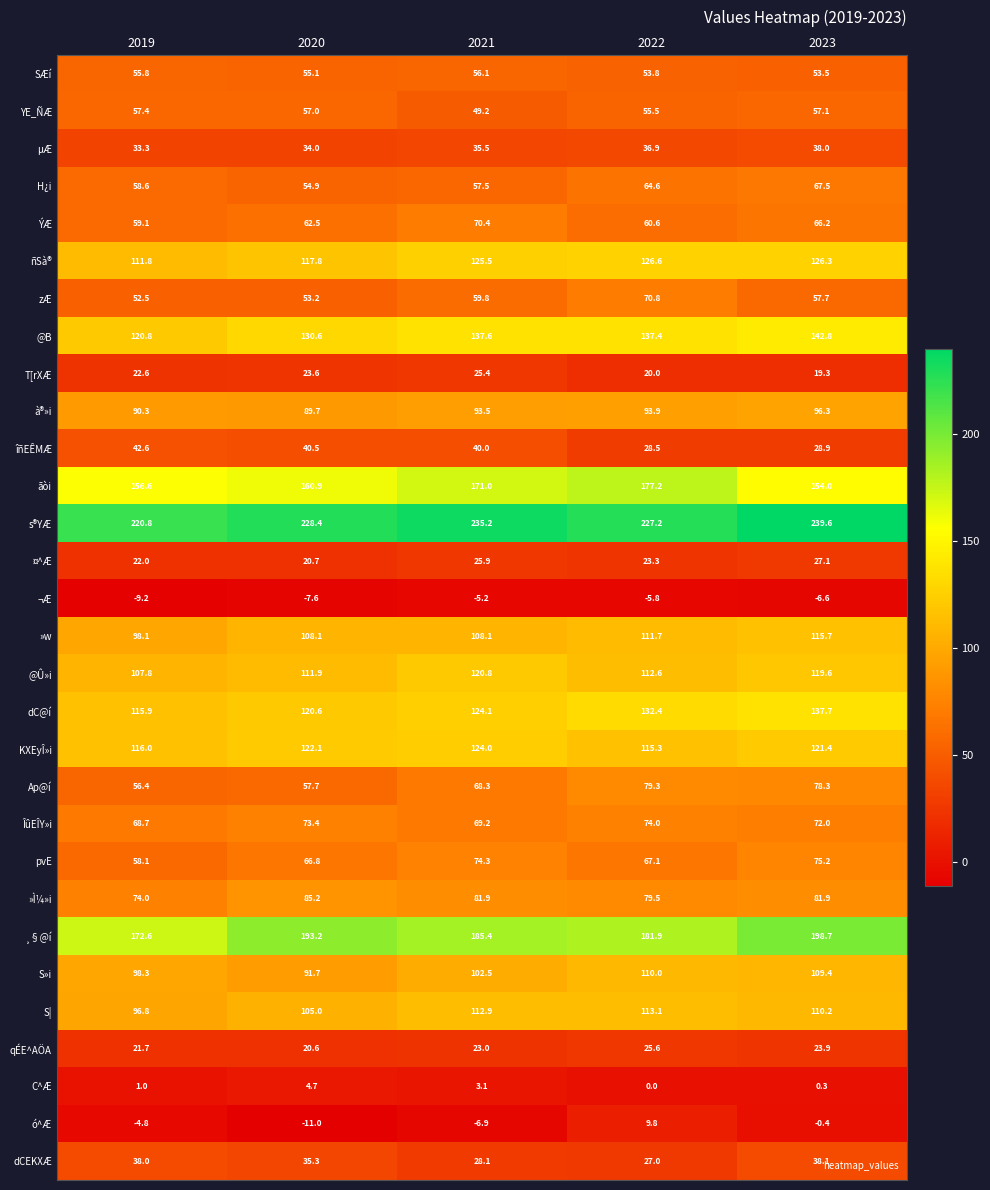

What is the maximum value shown in the chart?

239.6